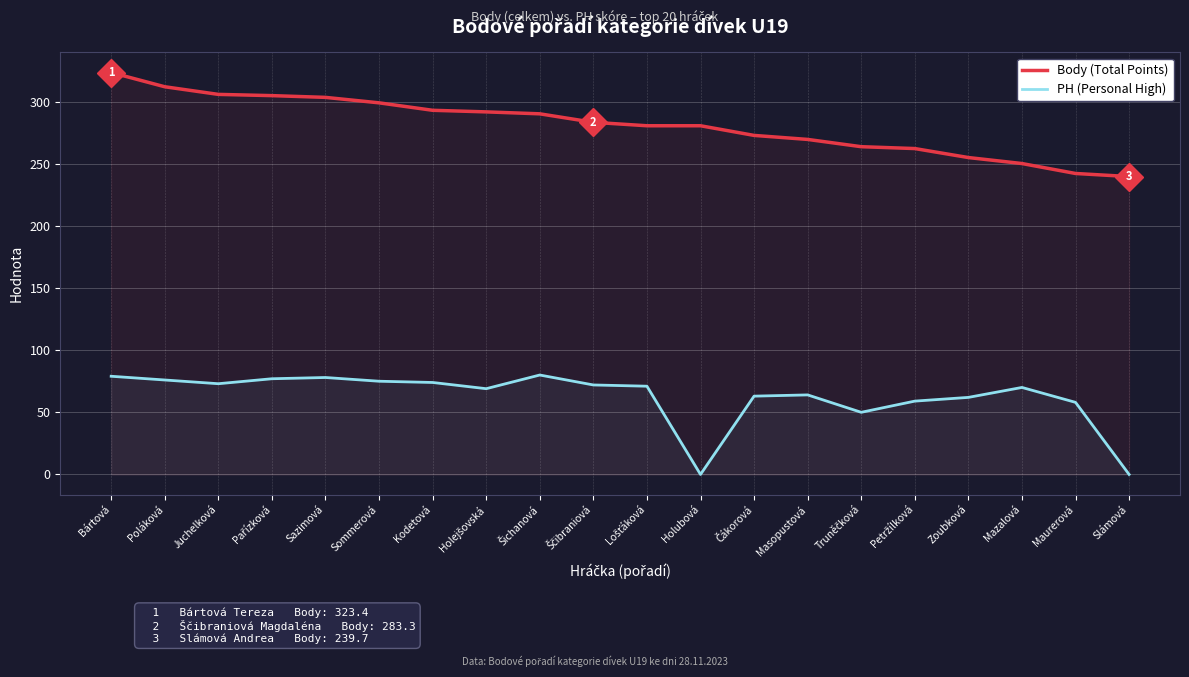

At how many categories does at least one series exceed 116?

20